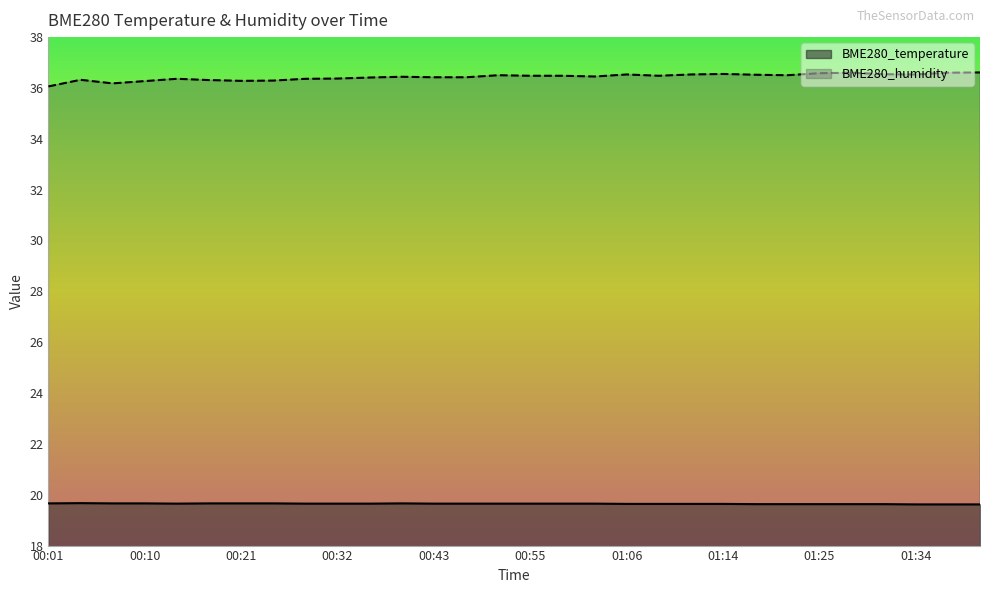

How many BME280_temperature values are between 19 and 20?

30